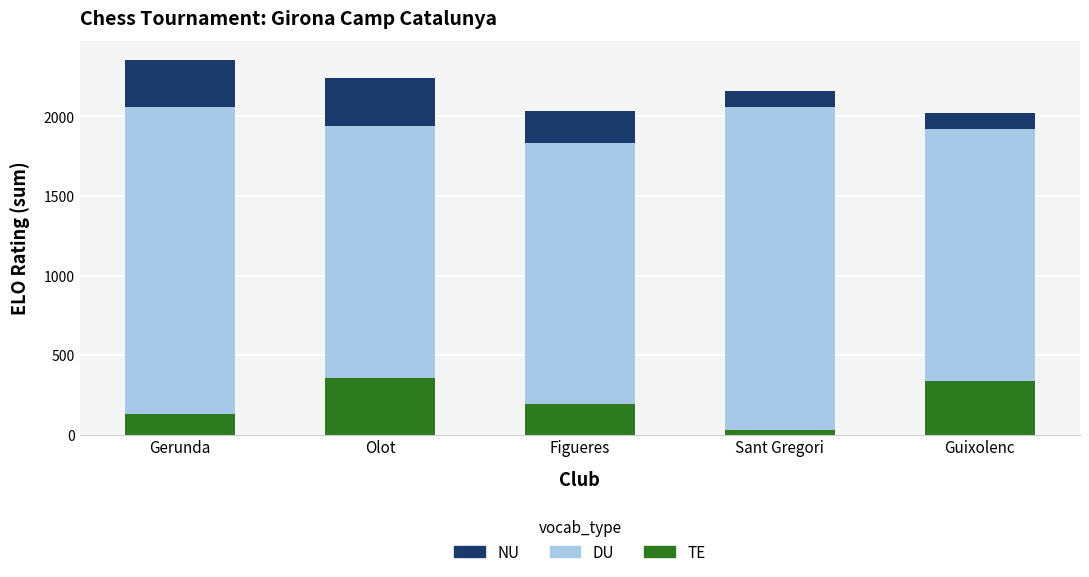

What is the sum of the TE values at Gerunda and Figueres?

321.3